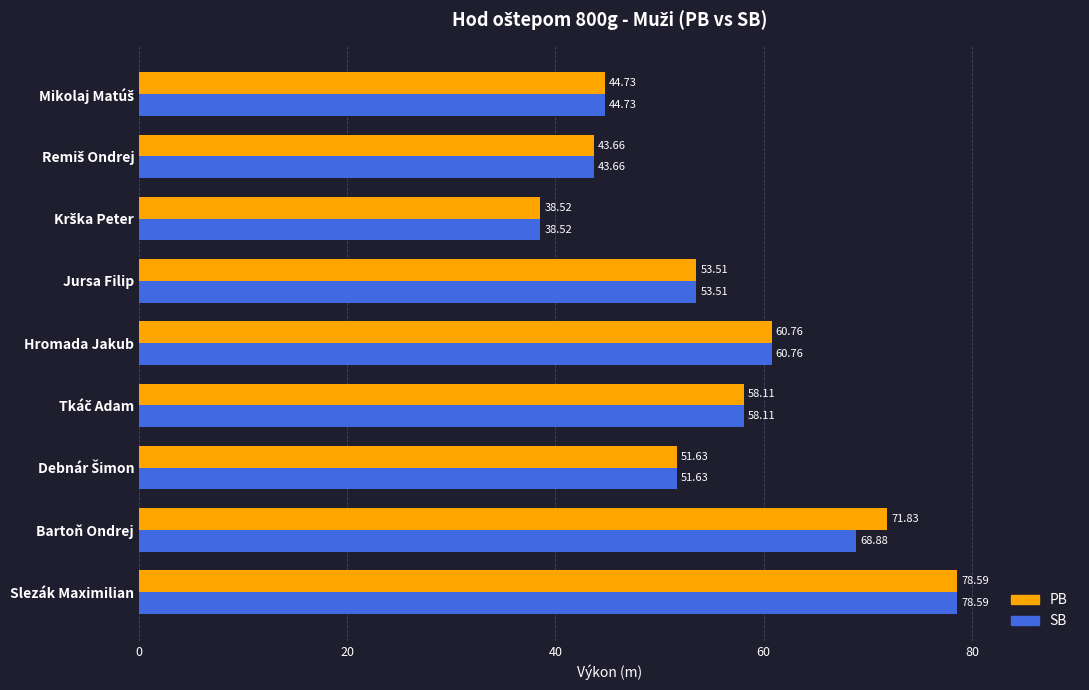

Rank the series by their average value, from highest to lowest.

PB, SB